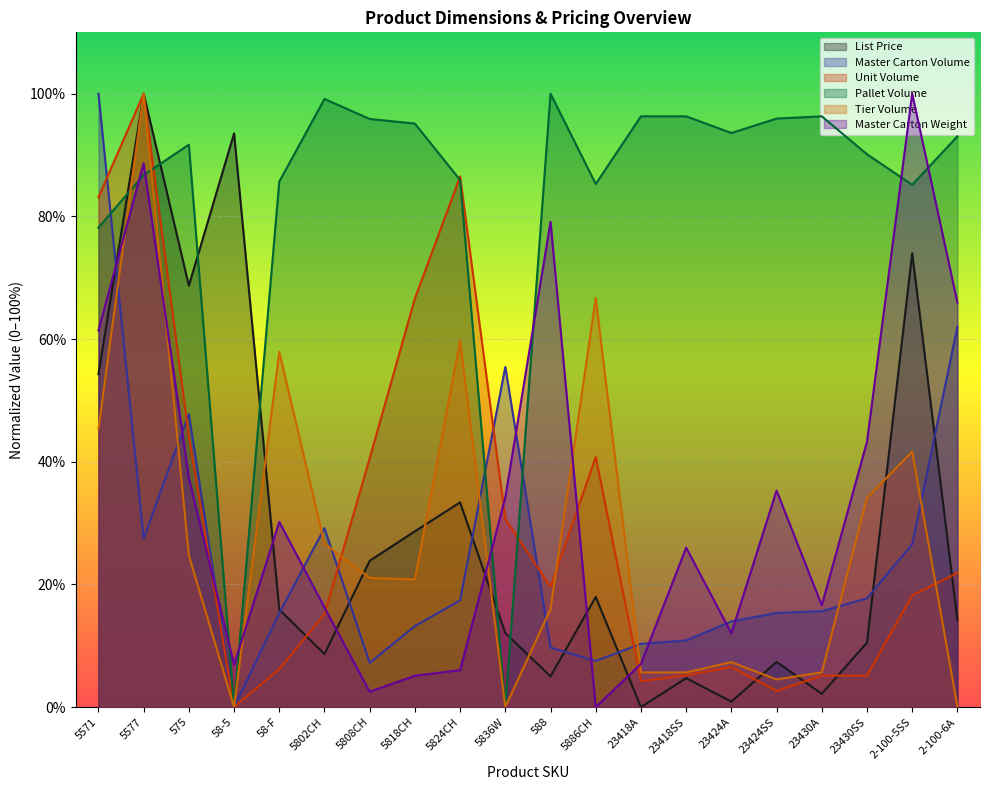

True or false: List Price and Unit Volume cross at least once.

True